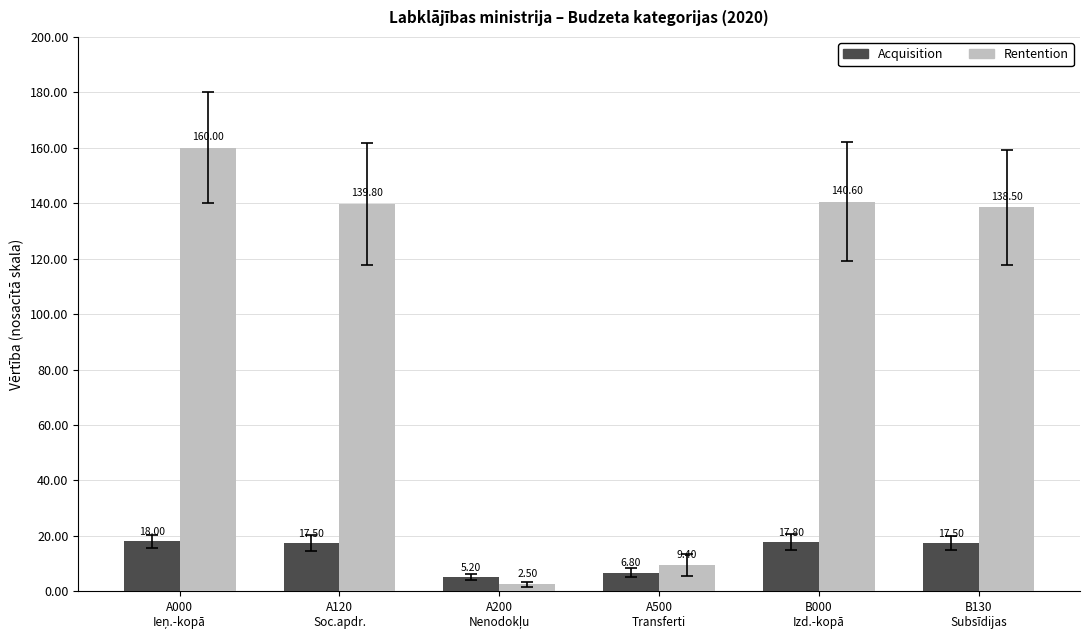

How many data points does each series have?

6